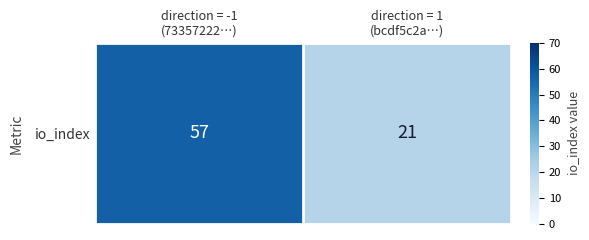

Is it true that the value at direction = -1
(73357222…) is 26?

False